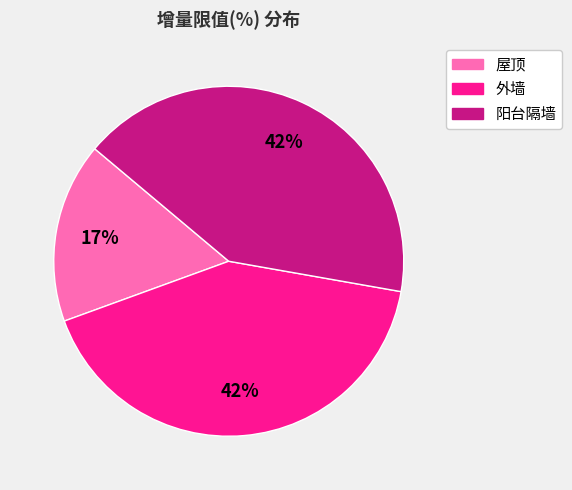

Is it true that 阳台隔墙 is 42% of the pie?

True